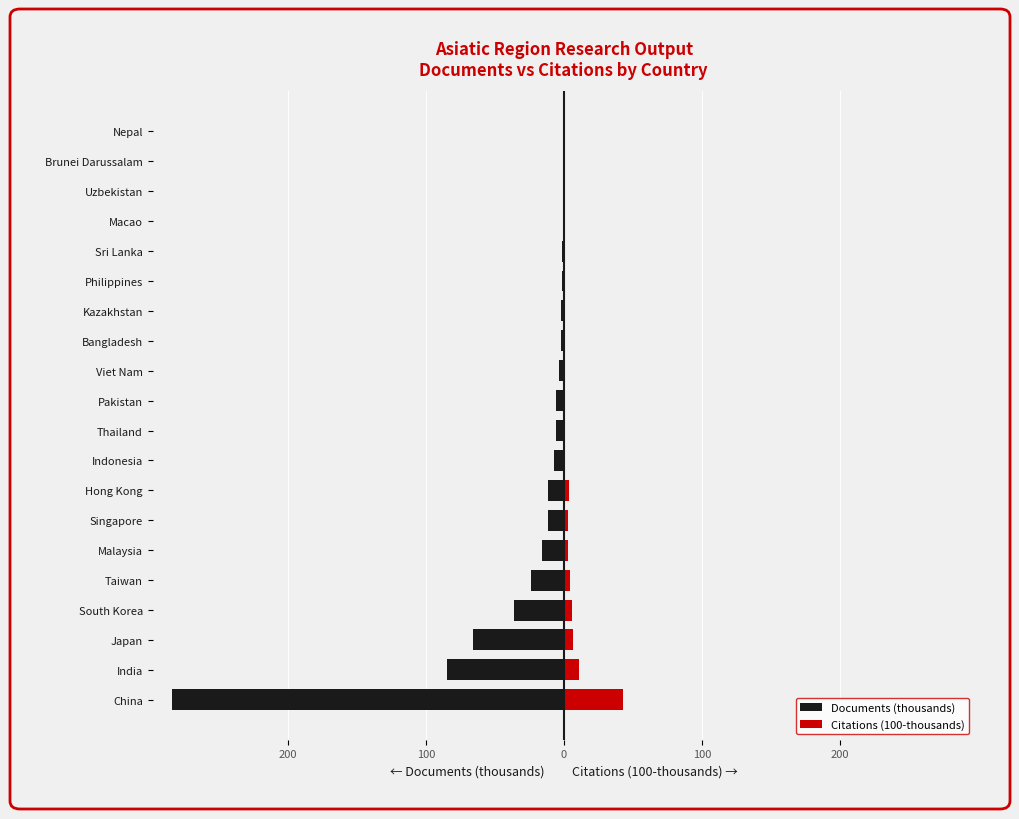

Reading left to right, transcribe all the data shown in this chart.

Documents (thousands): -283.8	-84.9	-65.8	-36.1	-23.4	-15.9	-11.4	-11.4	-7.2	-5.8	-5.7	-3.2	-2.3	-2.1	-1.2	-1.1	-0.6	-0.5	-0.2	-0.1
Citations (100-thousands): 42.7	11.1	6.5	6.2	4.5	3.1	3.1	3.7	0.5	1.0	1.1	0.5	0.4	0.1	0.2	0.1	0.1	0.0	0.0	0.0